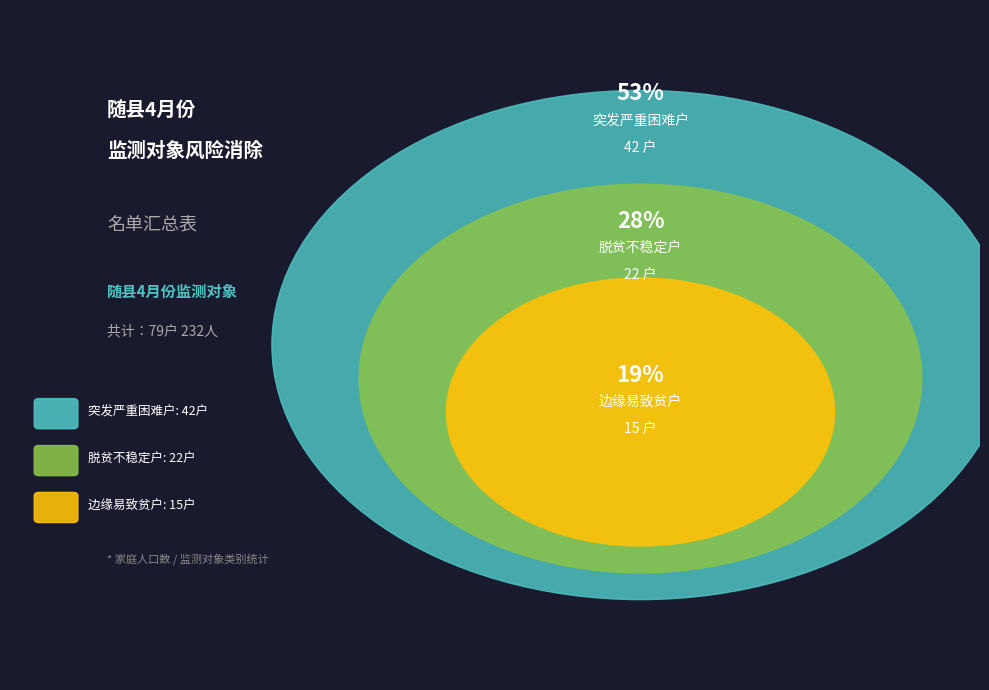

Is it true that 脱贫不稳定户 is 28% of the pie?

True